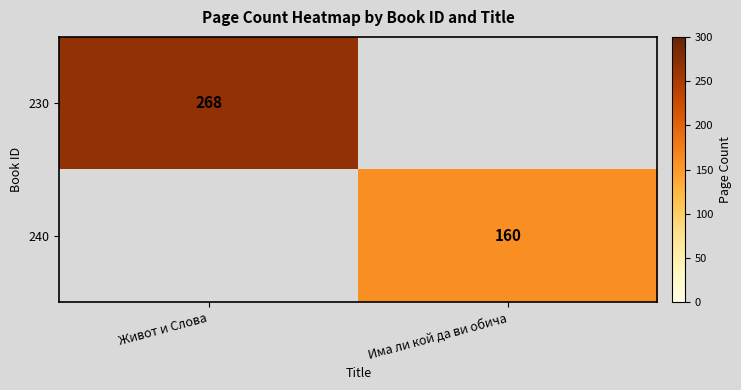

True or false: 240 has a value of 160 at Има ли кой да ви обича.

True